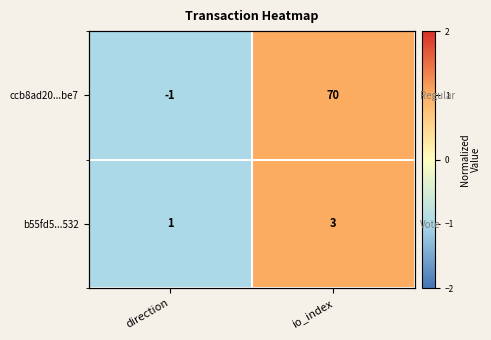

Which series changed the most between direction and io_index?

ccb8ad20...be7